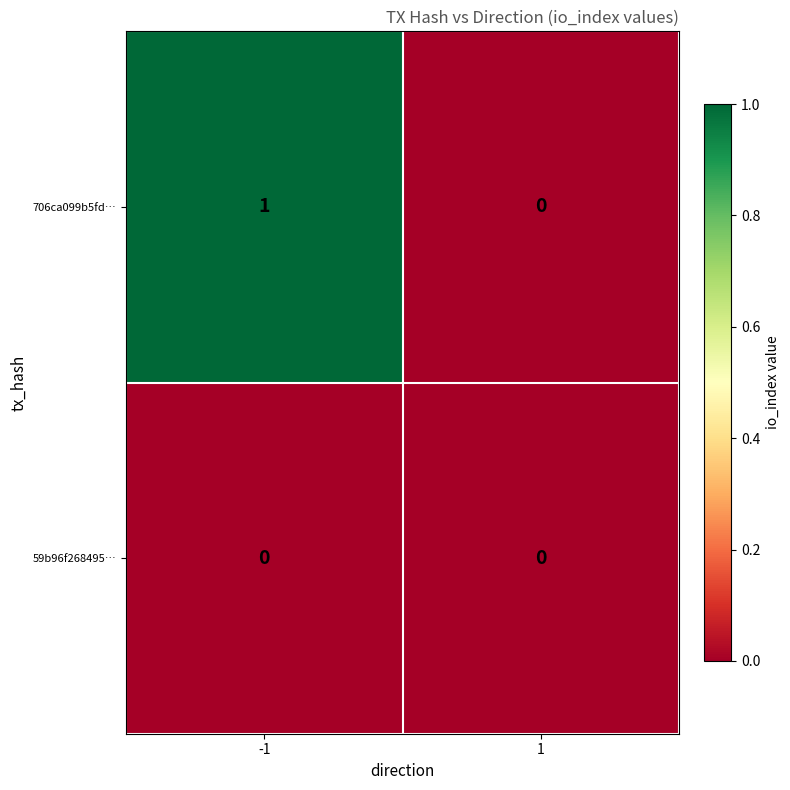

Reading left to right, list all the values displayed in this chart.

706ca099b5fd…: -1=1	1=0
59b96f268495…: -1=0	1=0